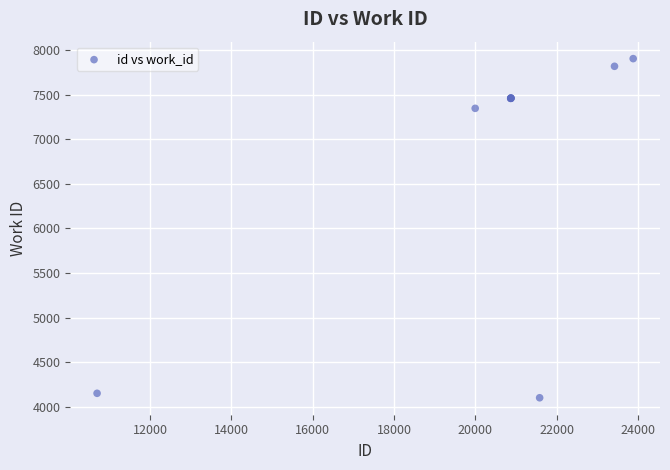

What Y value in the scatter plot is closest to 6003?

7346